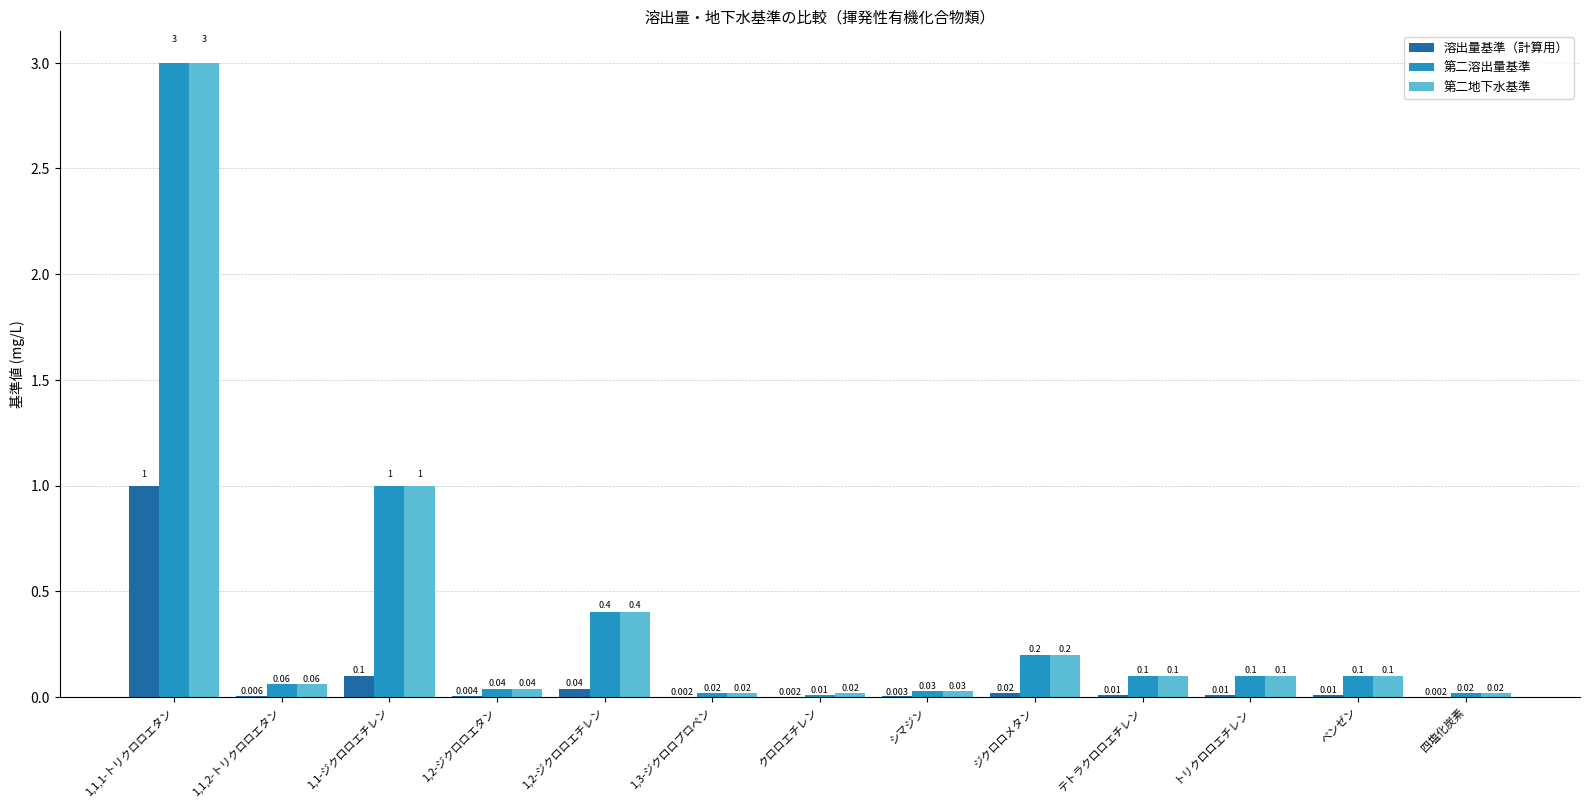

Is the value of 第二地下水基準 at 1,2-ジクロロエタン greater than the value of 第二溶出量基準 at ジクロロメタン?

No